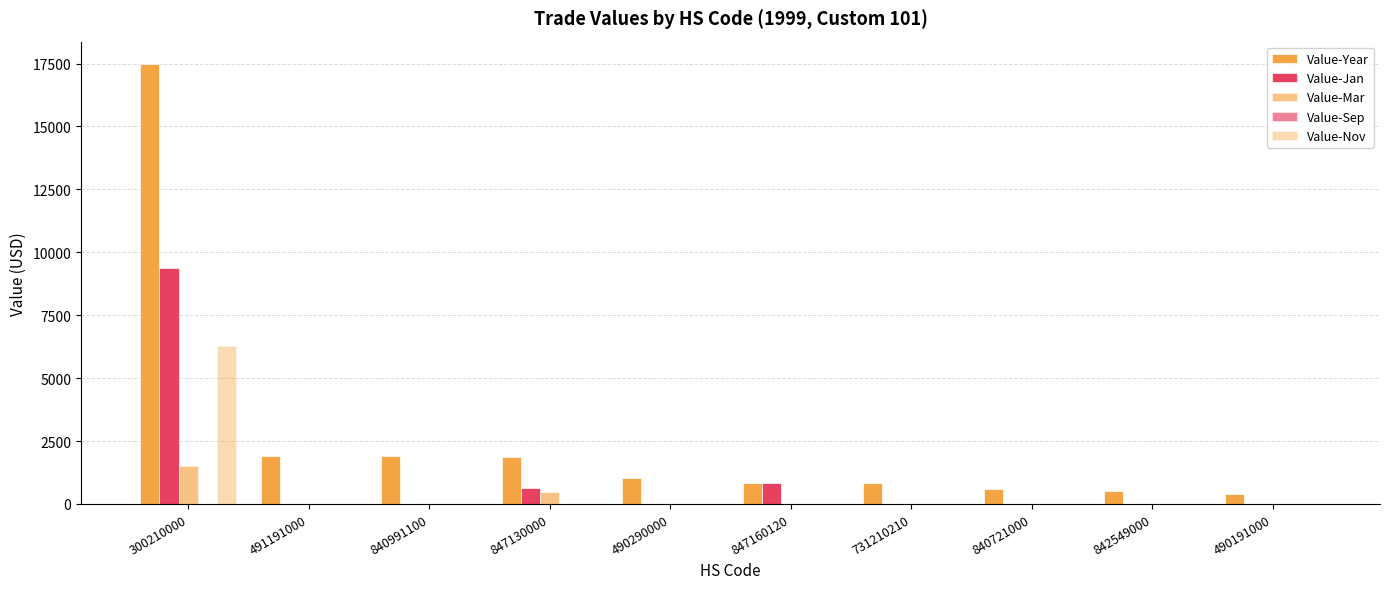

How many groups of bars are there?

10